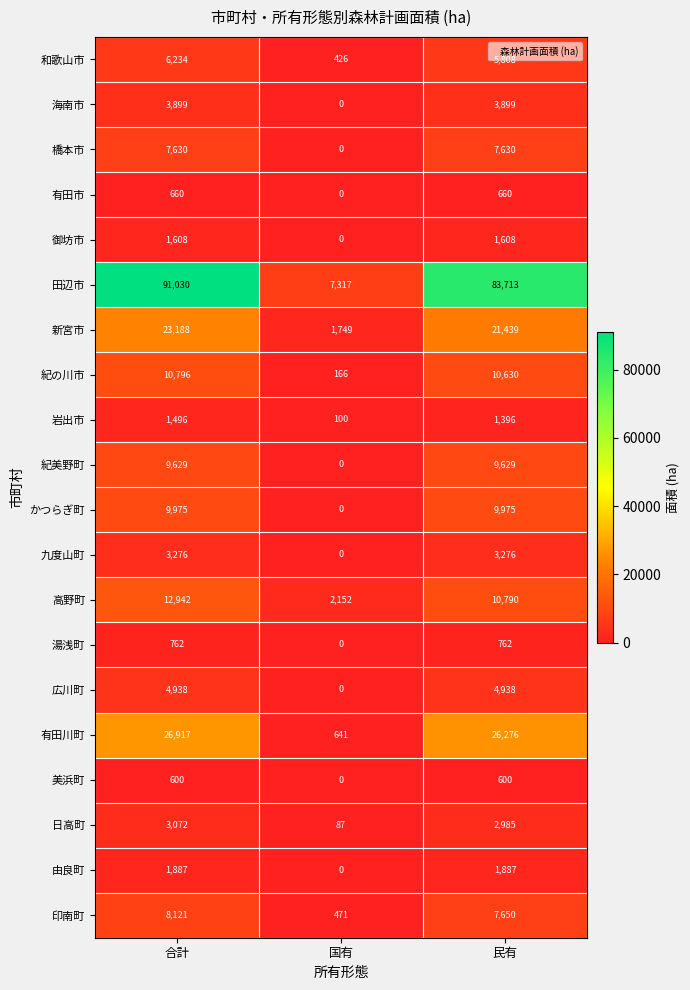

What is the average value of the 紀の川市 series?

7197